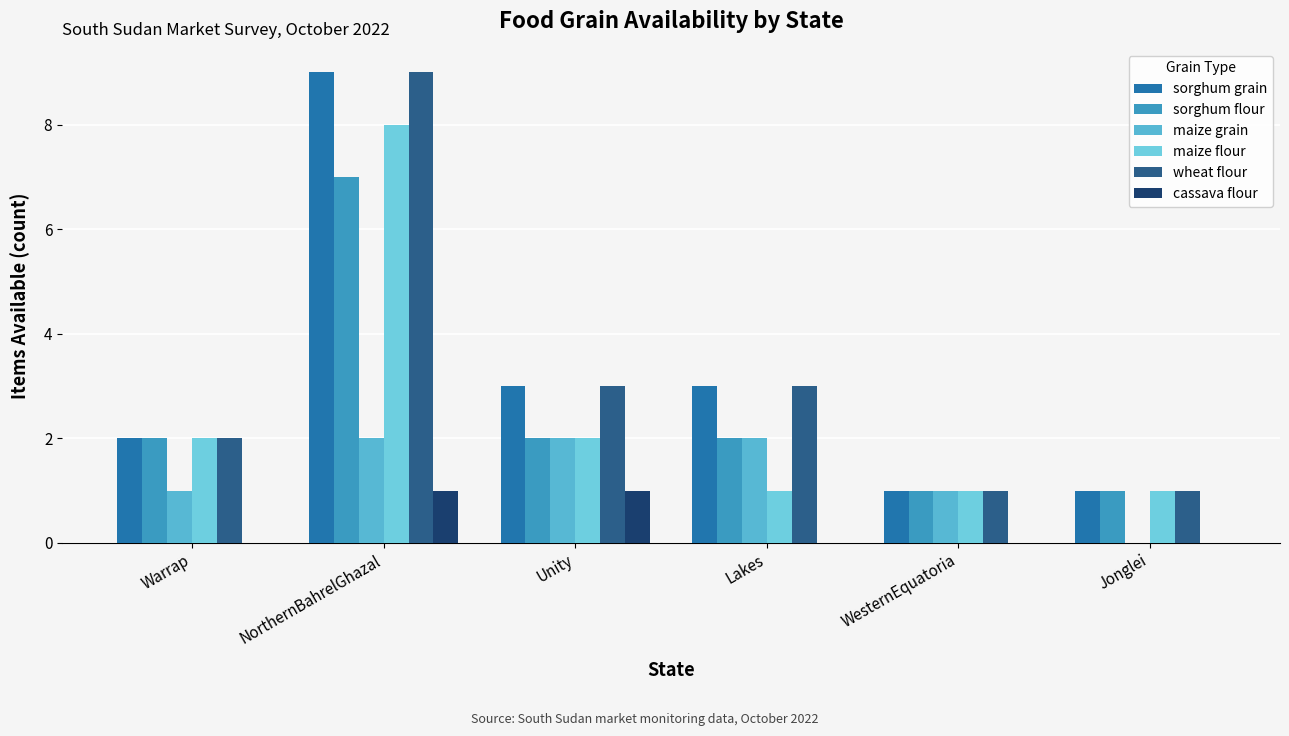

What is the highest value of the sorghum flour series?

7